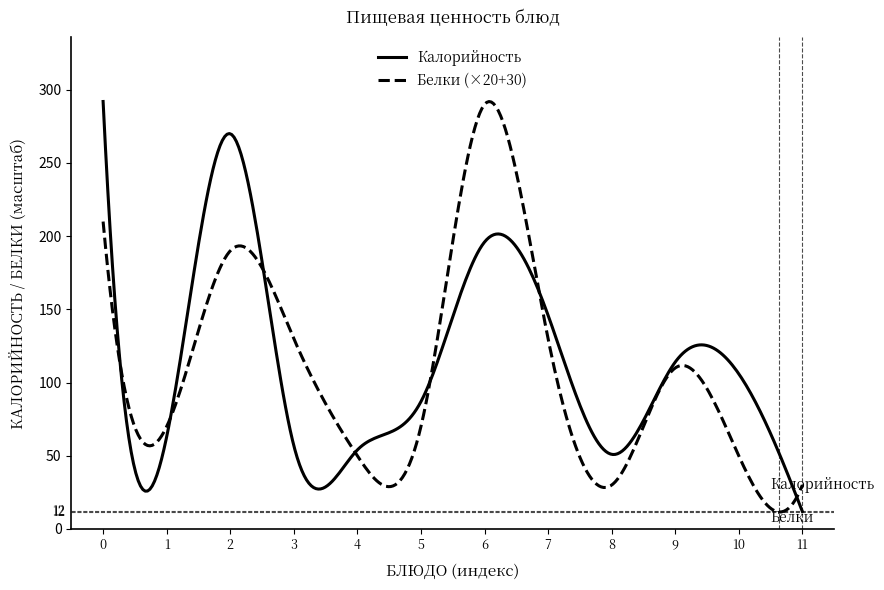

What is the lowest value of the Калорийность series?

12.0